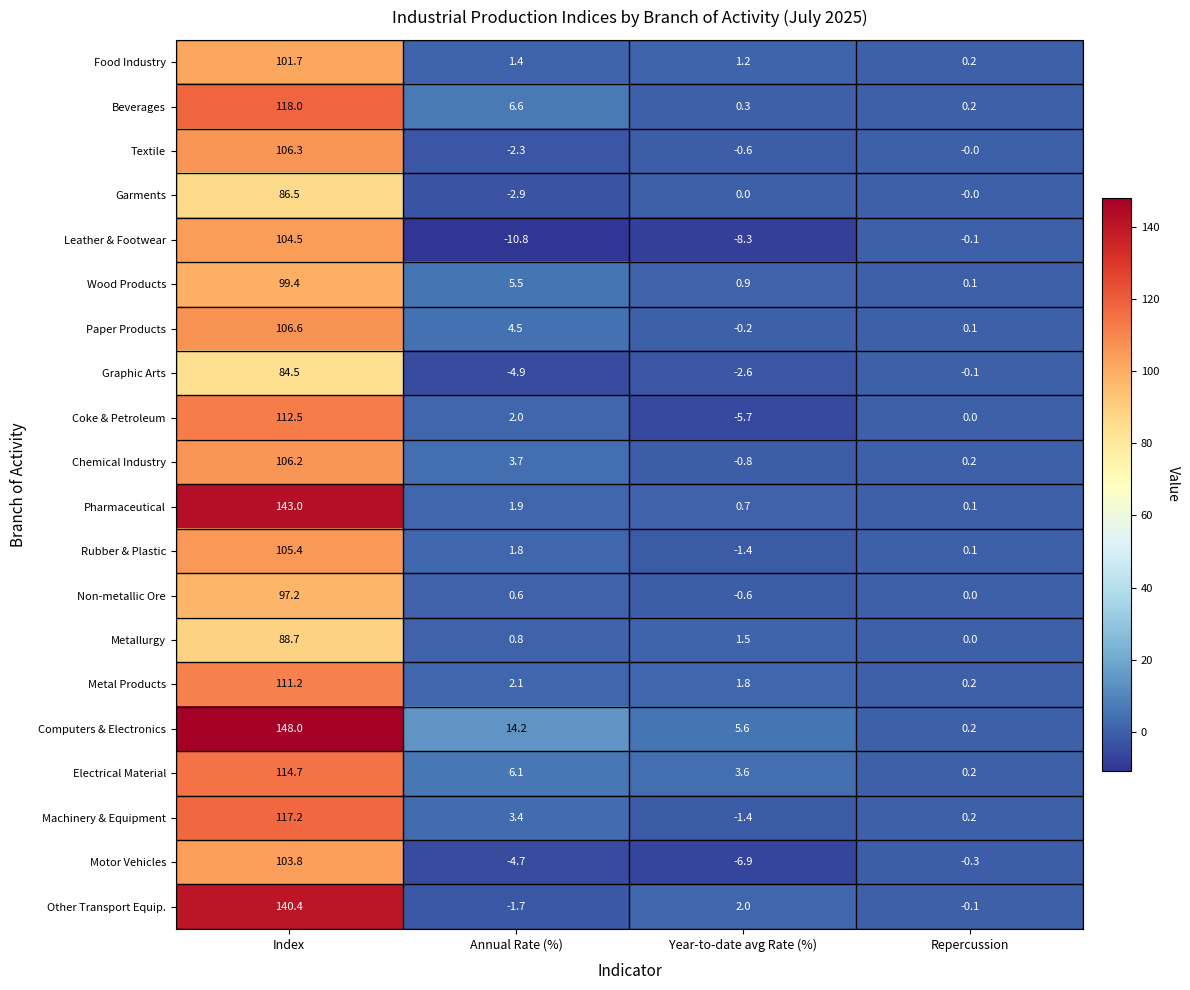

What is the maximum value for Wood Products?

99.4